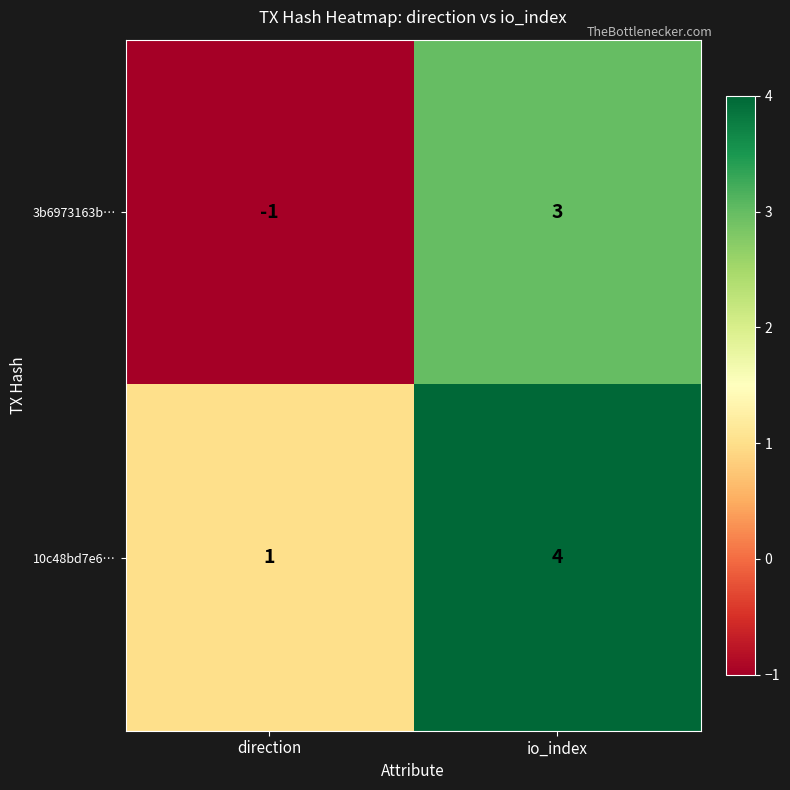

Reading left to right, what are all the values shown in this chart?

3b6973163b…: direction=-1	io_index=3
10c48bd7e6…: direction=1	io_index=4